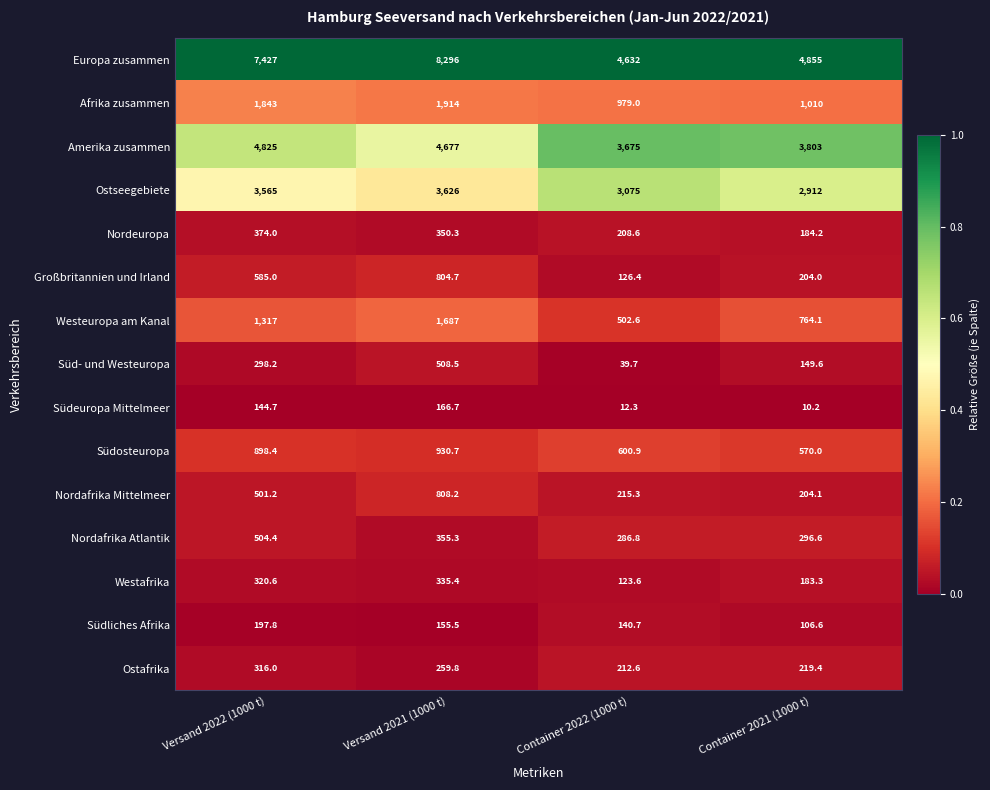

Which series has the widest spread of values?

Europa zusammen